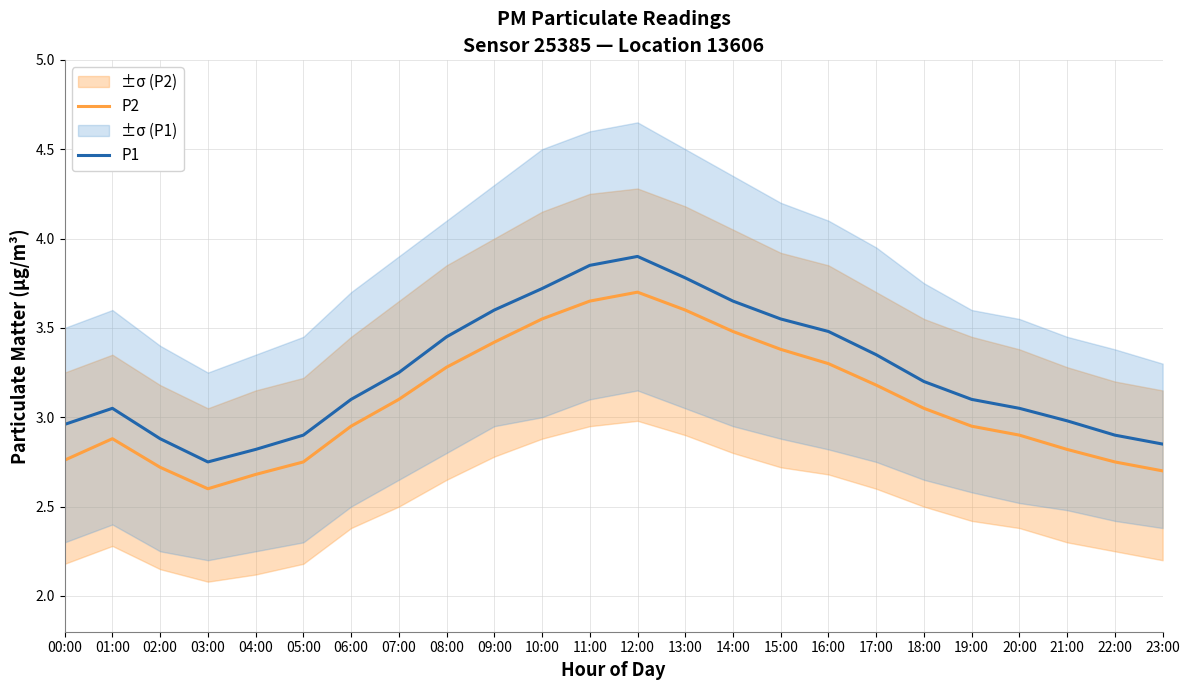

In P1, how many points are higher than both neighbors (excluding endpoints)?

2